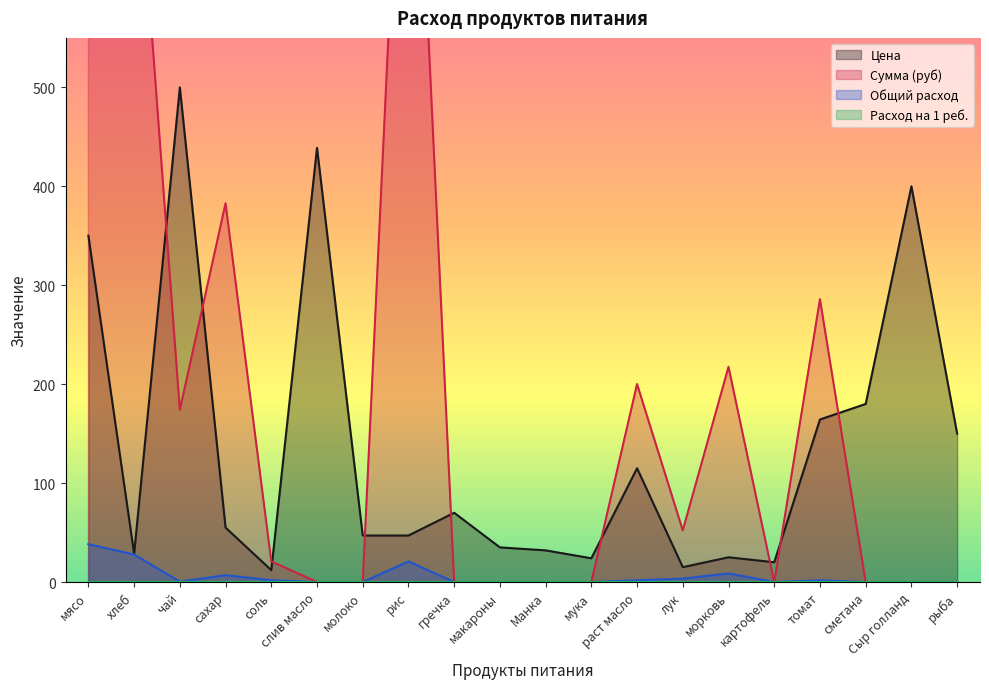

What is the spread (max minus min) of values at сахар?

382.8